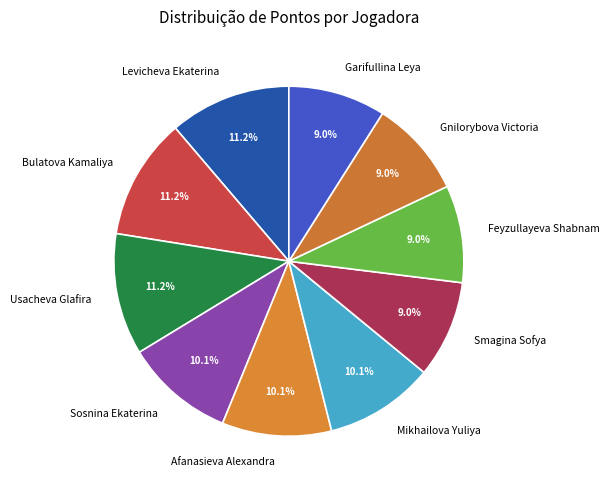

Count the number of slices in the pie.

10